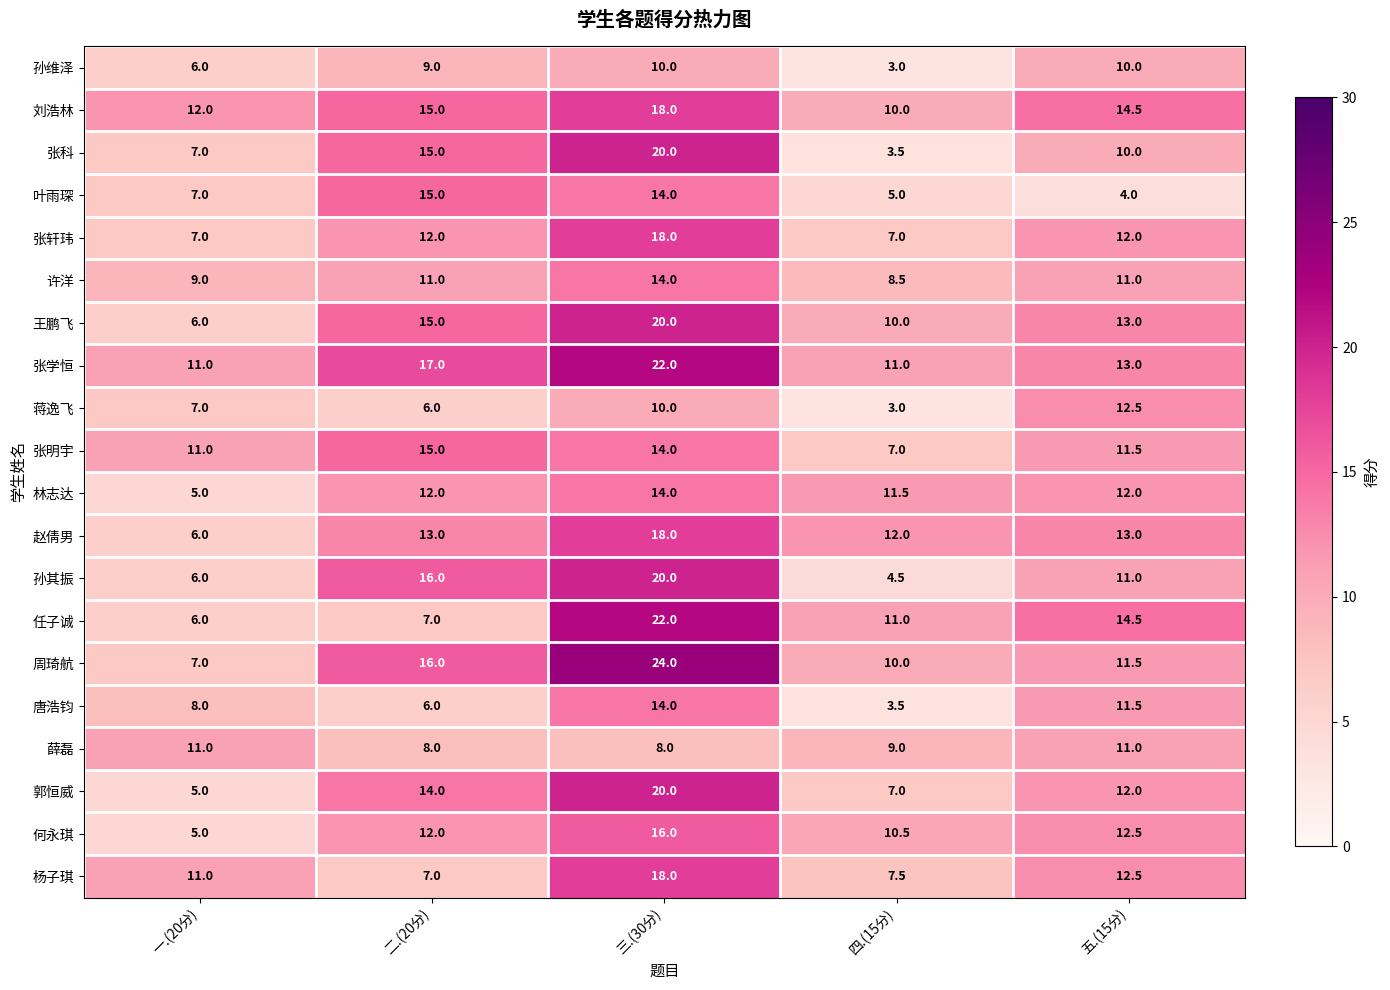

Between 一.(20分) and 五.(15分), which series saw the biggest shift?

任子诚